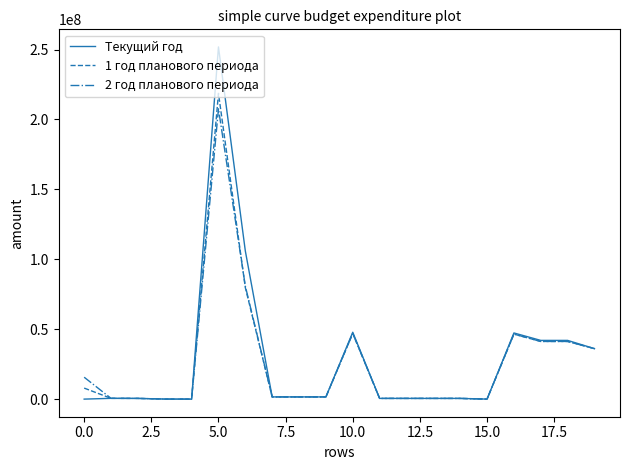

Which series has the widest spread of values?

Текущий год